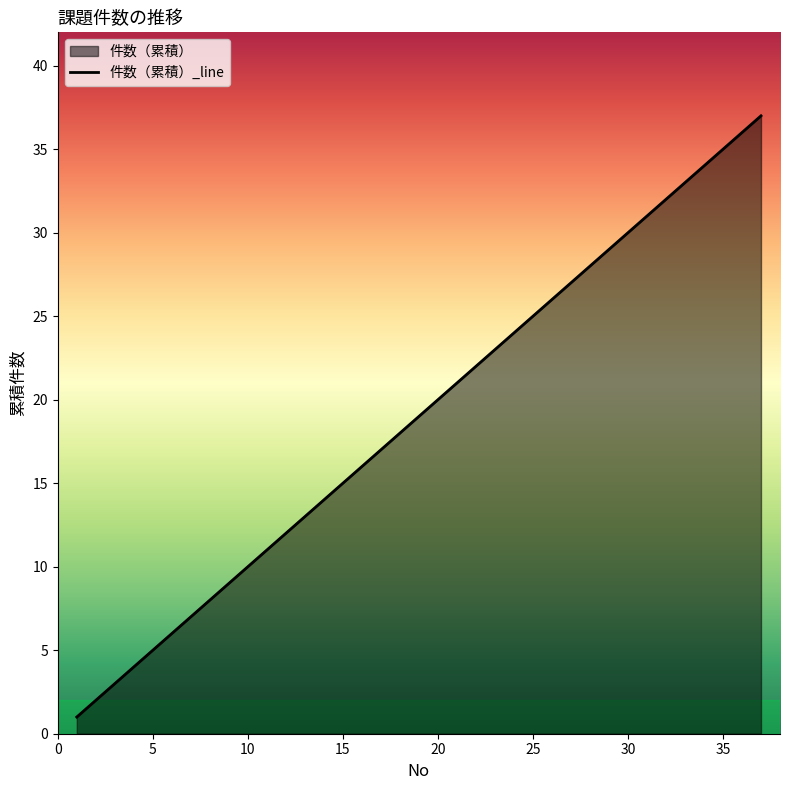

What is the greatest value displayed?

37